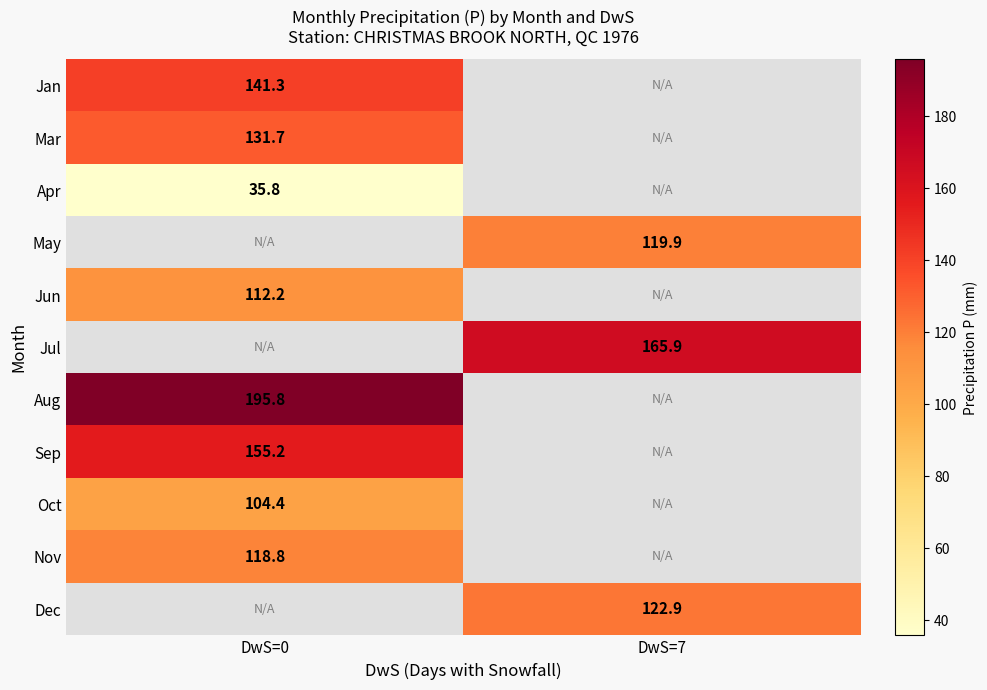

At how many categories does at least one series exceed 114?

2